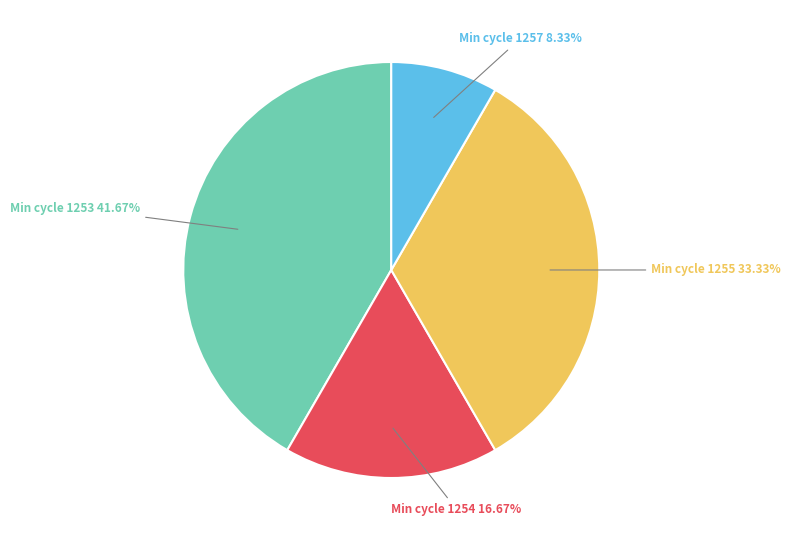

Do Min cycle 1253 and Min cycle 1255 together represent more than half of the pie?

Yes